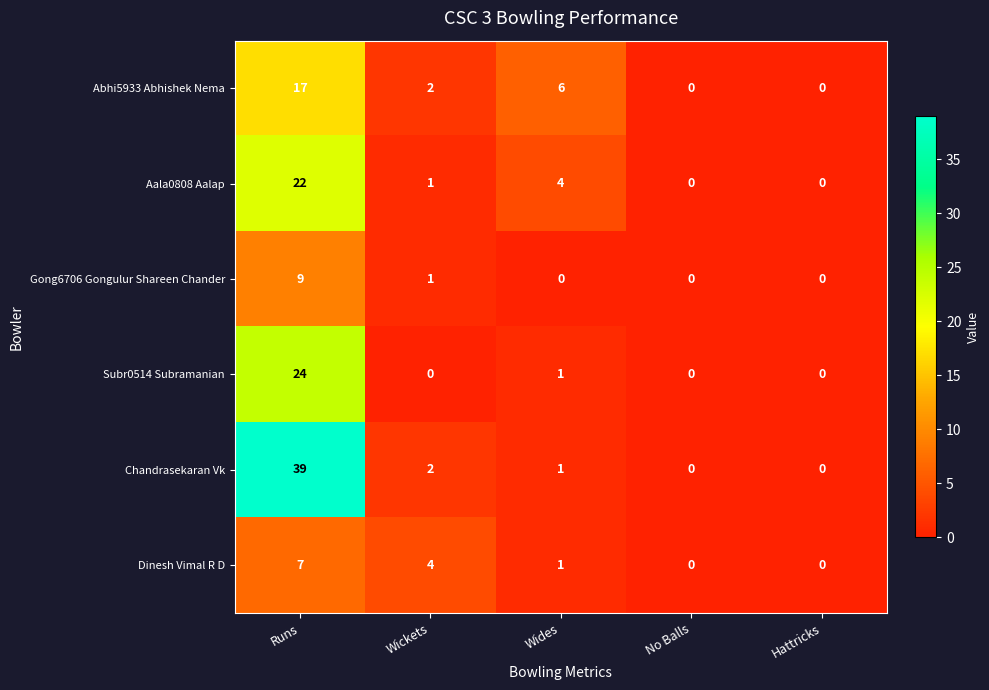

What is the difference between the Aala0808 Aalap values at Runs and Hattricks?

22